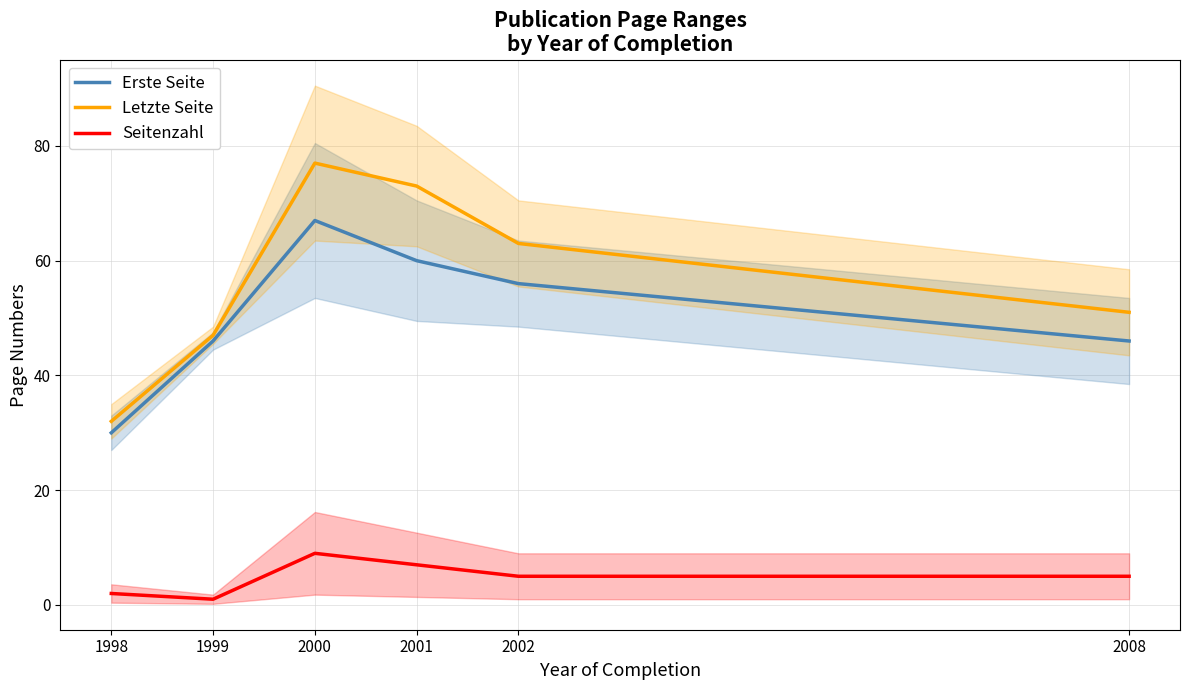

Between 2002 and 1999, which is larger?

2002